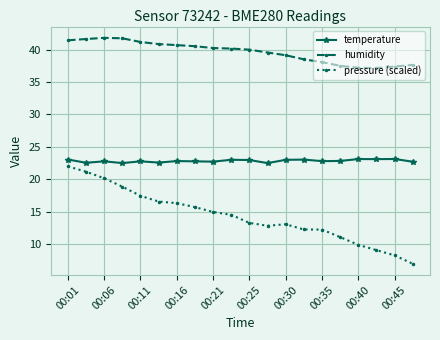

True or false: humidity has more than 0 points higher than both neighbors.

True